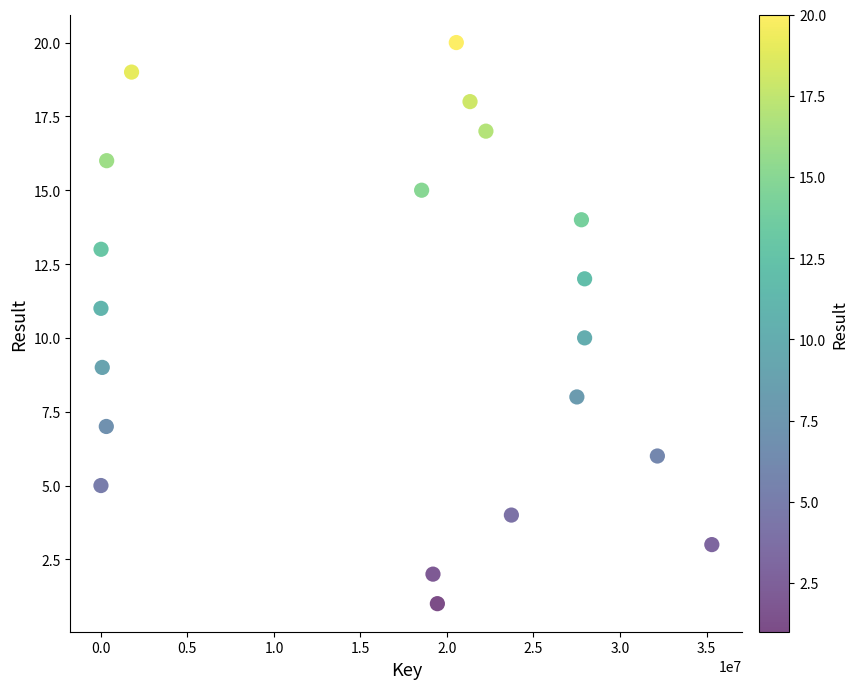

What is the range of Y values (max minus min)?

19